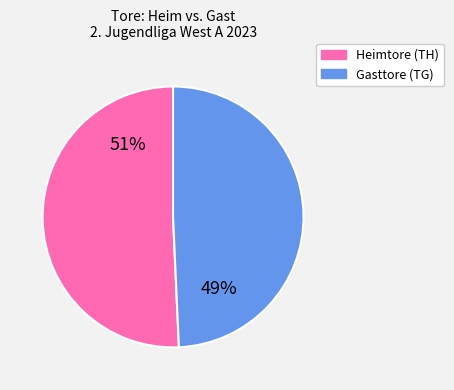

To the nearest percent, what is the average slice percentage?

50%